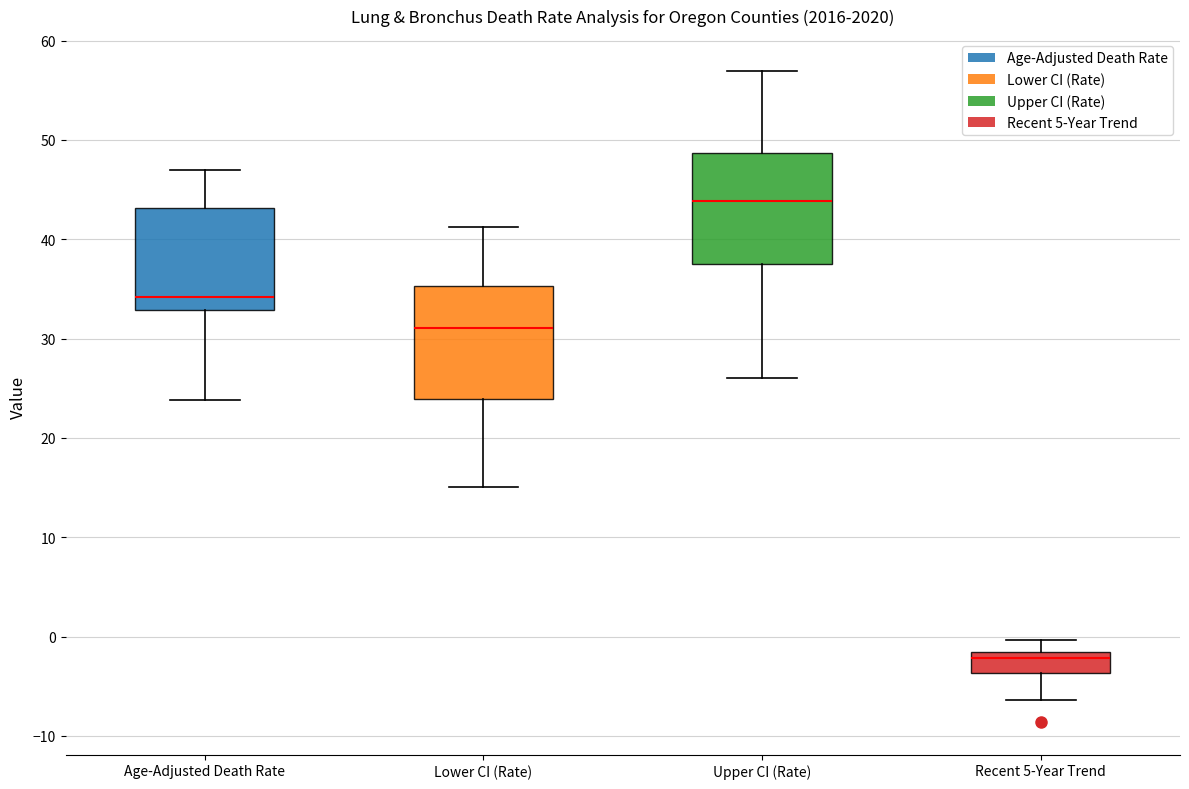

Reading left to right, transcribe this box plot: for each box, give where its median line is, the range the box spans, and where its two whiskers end, as read against the y-axis. The values are not printed on the chart, so give them approximately, as read against the axis.

Age-Adjusted Death Rate: median 34, box 33 to 43, whiskers 24 to 47
Lower CI (Rate): median 31, box 24 to 35, whiskers 15 to 41
Upper CI (Rate): median 44, box 38 to 49, whiskers 26 to 57
Recent 5-Year Trend: median -2 (just below the box's upper edge), box -4 to -2, whiskers -6 to 0